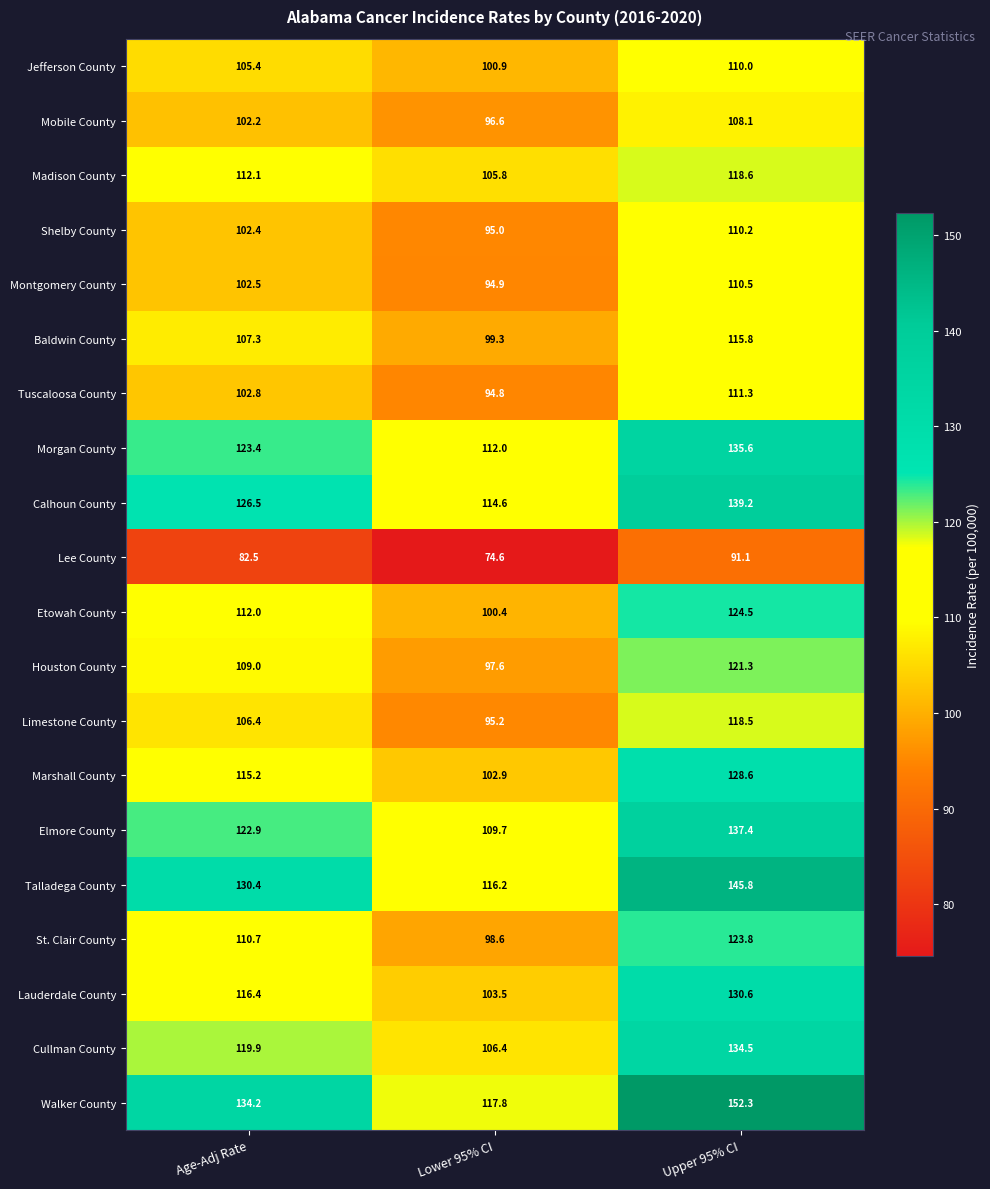

What is the difference between the highest and lowest values at Age-Adj Rate?

51.7